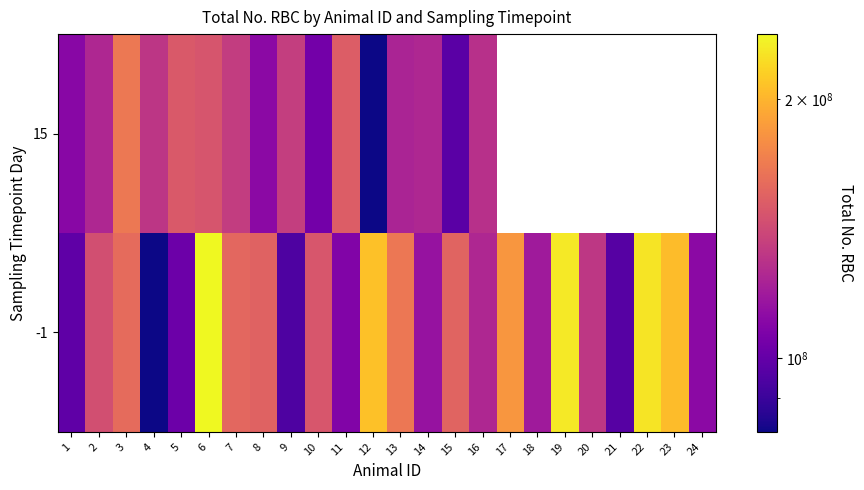

At which category is the sum across all series the highest?

6